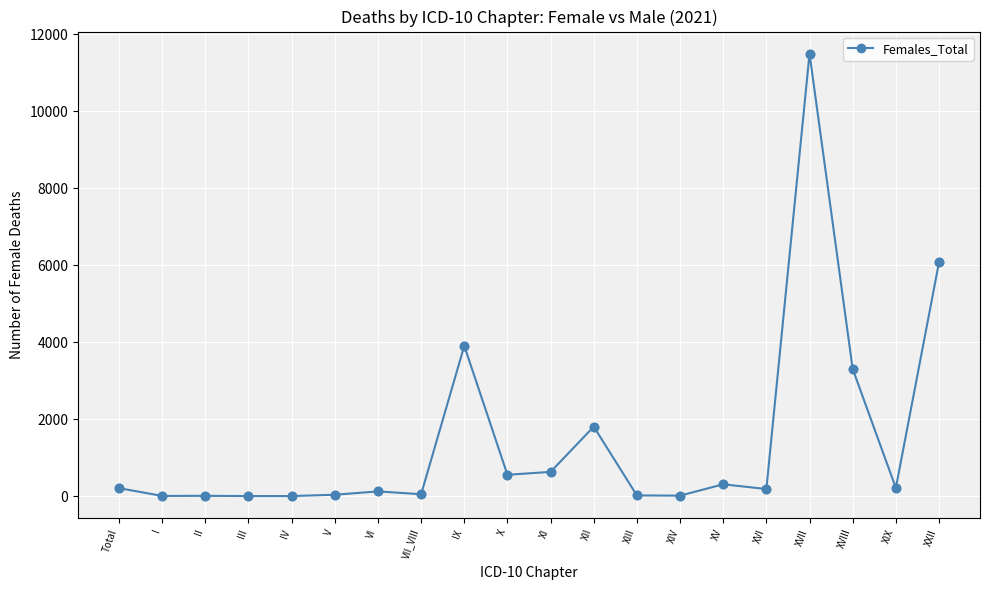

Which has a higher value, I or IX?

IX